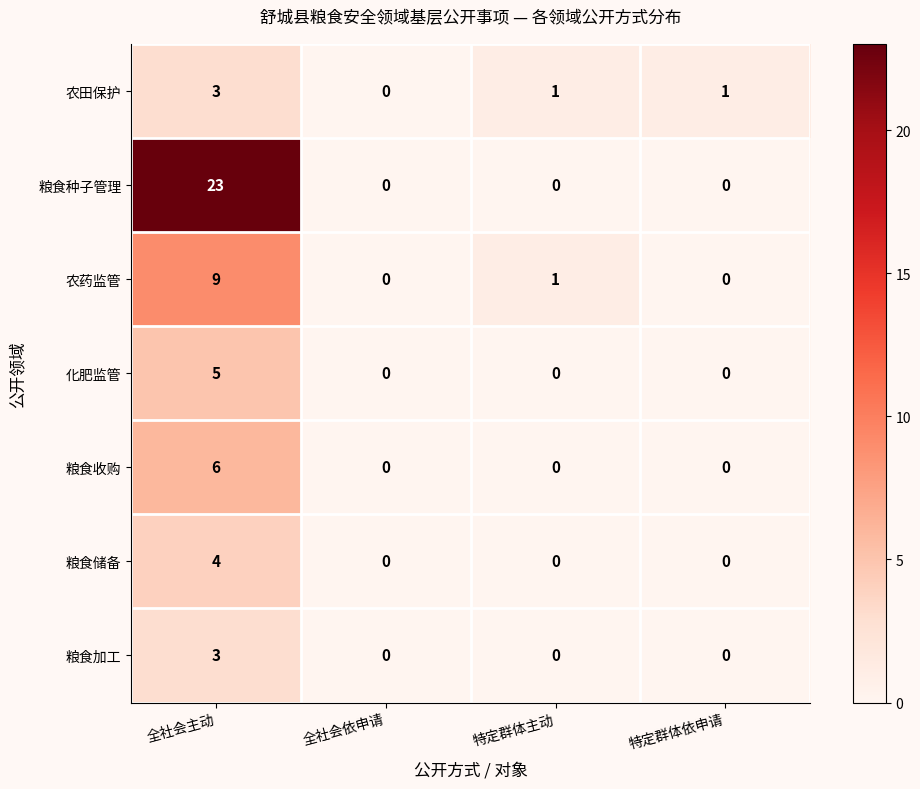

What is the difference between the 粮食加工 values at 特定群体依申请 and 全社会主动?

3